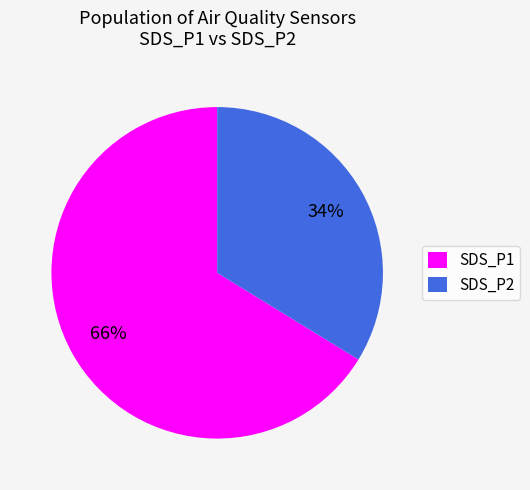

What percentage is the SDS_P1 slice, to the nearest percent?

66%